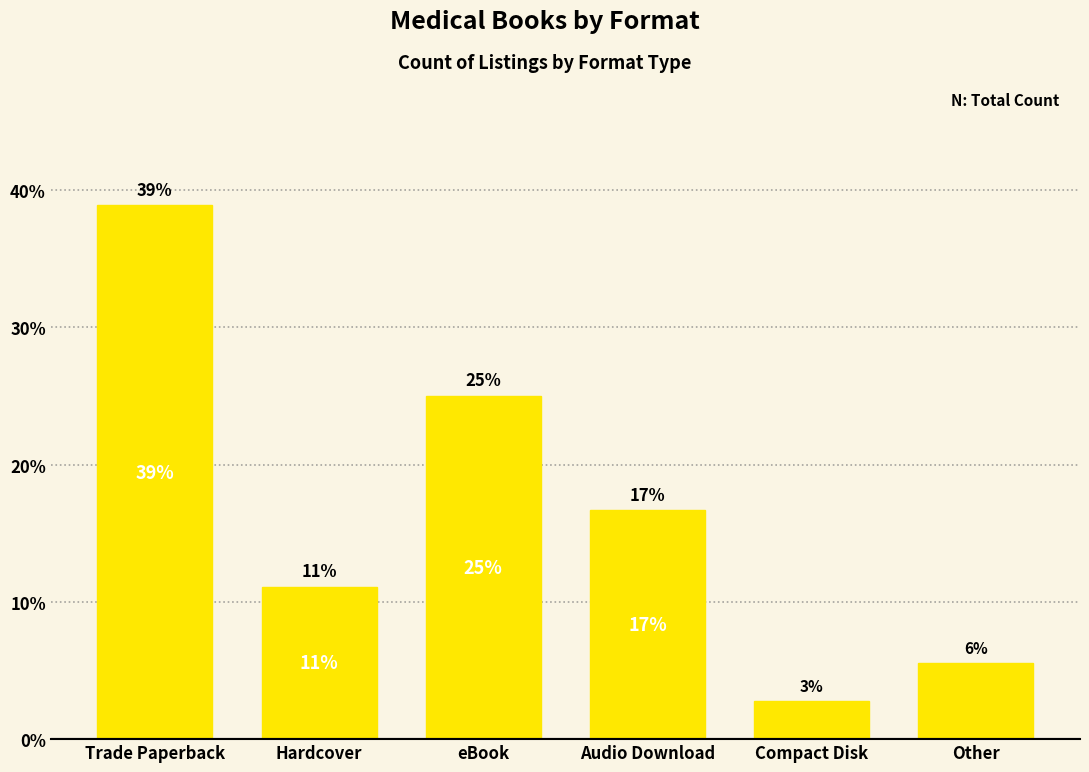

Does the chart contain any negative values?

No